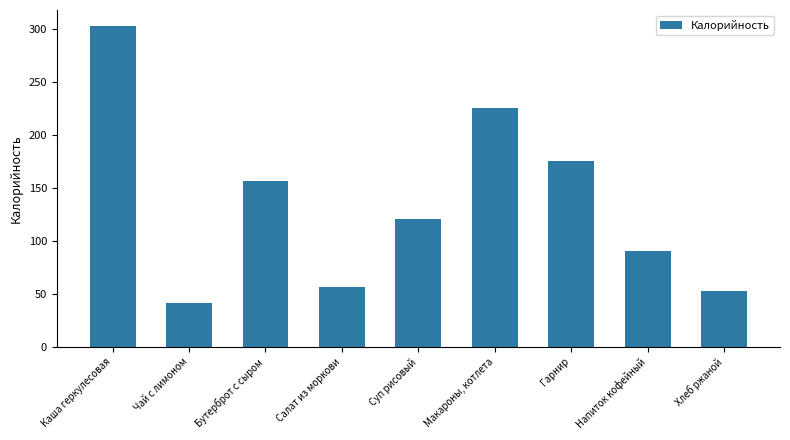

How many bars are there in total?

9